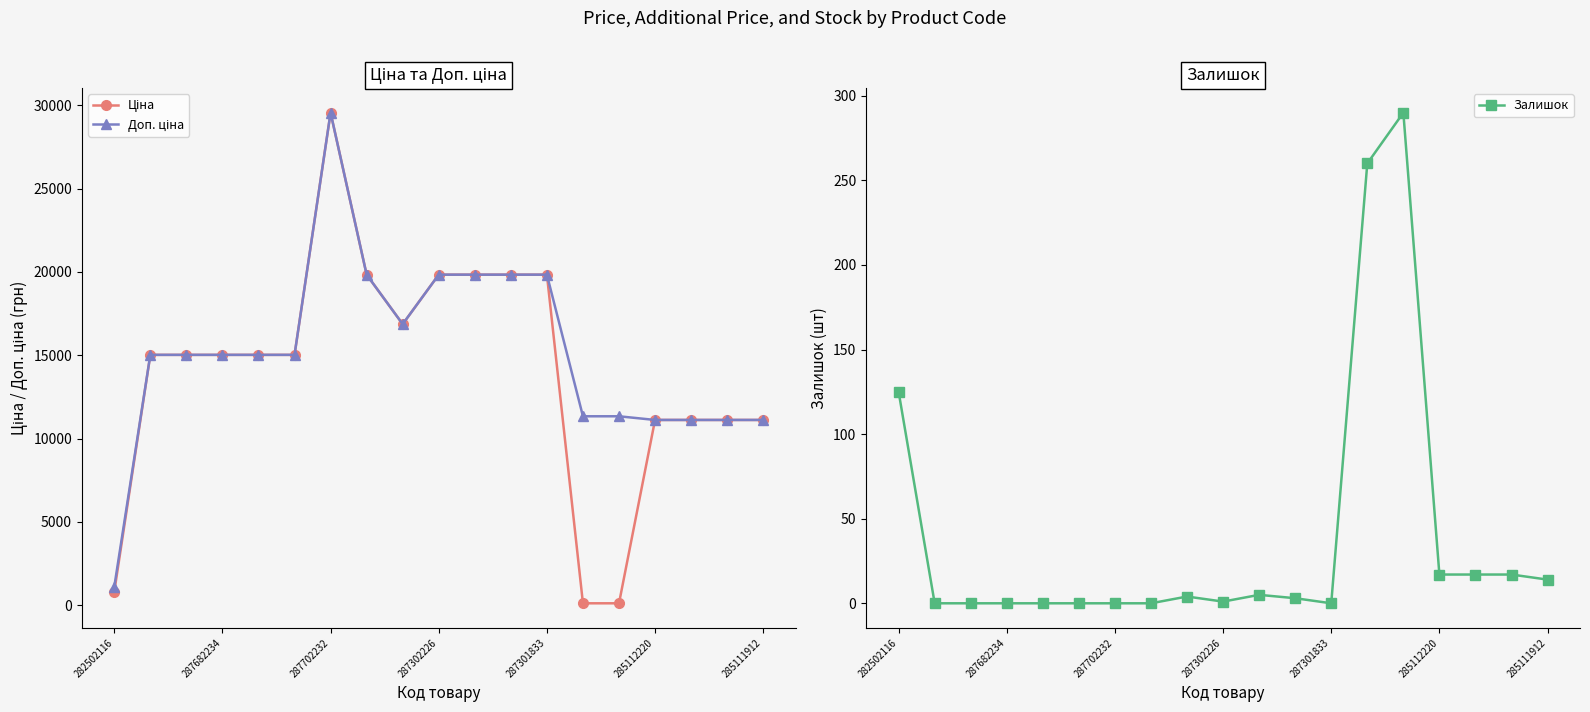

True or false: Доп. ціна and Ціна cross at least once.

False